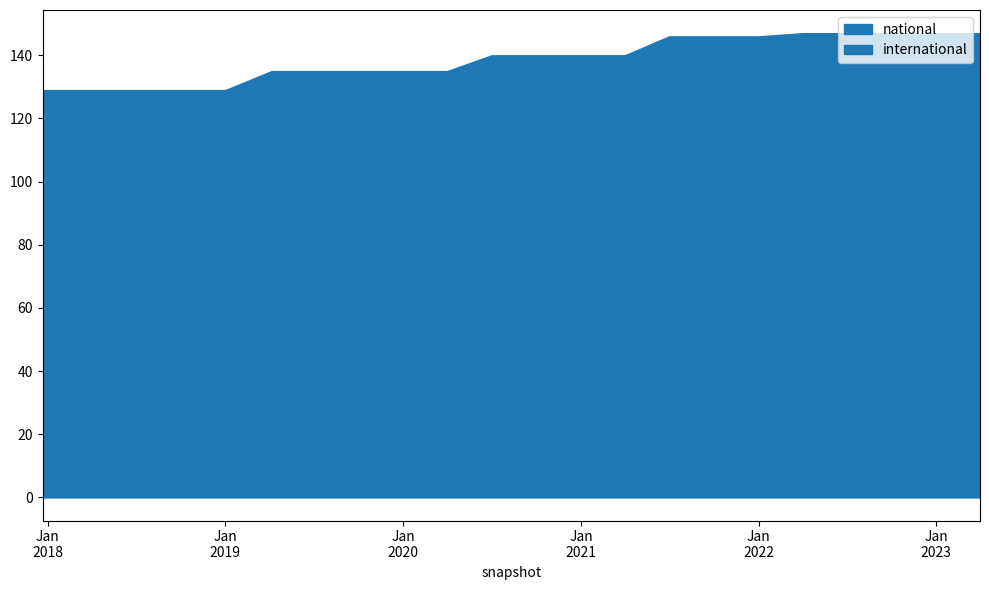

Which category has the highest value in the national series?

2022-04-01